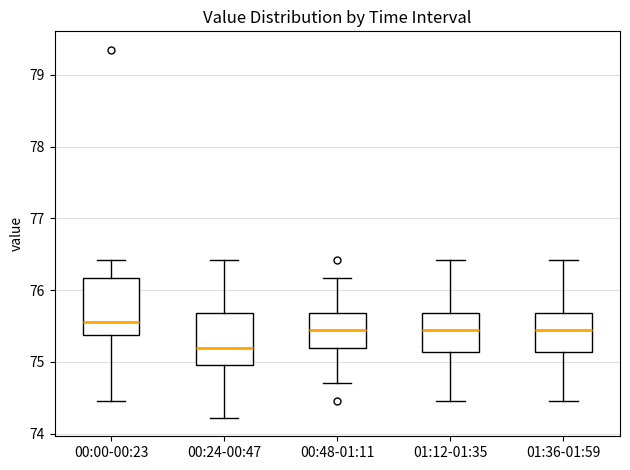

Reading left to right, read every box against the y-axis: the position of its median line, the range the box covers, and the ends of its whiskers. The values are not printed on the chart, so give them approximately, as read against the axis.

00:00-00:23: median 75.6, box 75.4 to 76.2, whiskers 74.5 to 76.4
00:24-00:47: median 75.2, box 75.0 to 75.7, whiskers 74.2 to 76.4
00:48-01:11: median 75.4, box 75.2 to 75.7, whiskers 74.7 to 76.2
01:12-01:35: median 75.4, box 75.1 to 75.7, whiskers 74.5 to 76.4
01:36-01:59: median 75.4, box 75.1 to 75.7, whiskers 74.5 to 76.4